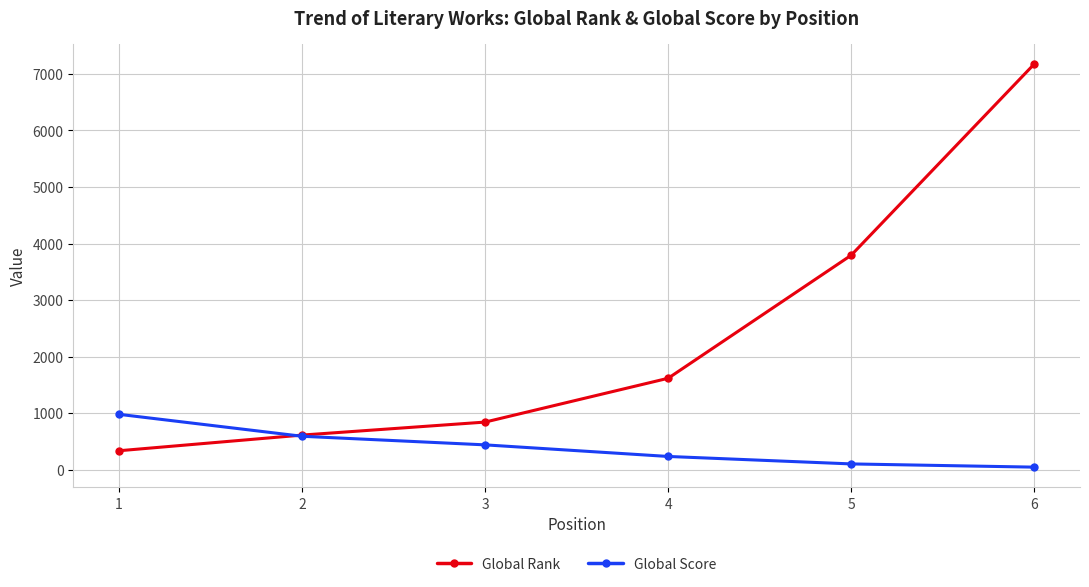

Reading left to right, extract all data points from this chart.

Global Rank: 335	612	842	1617	3793	7175
Global Score: 979	591	439	234	102	45